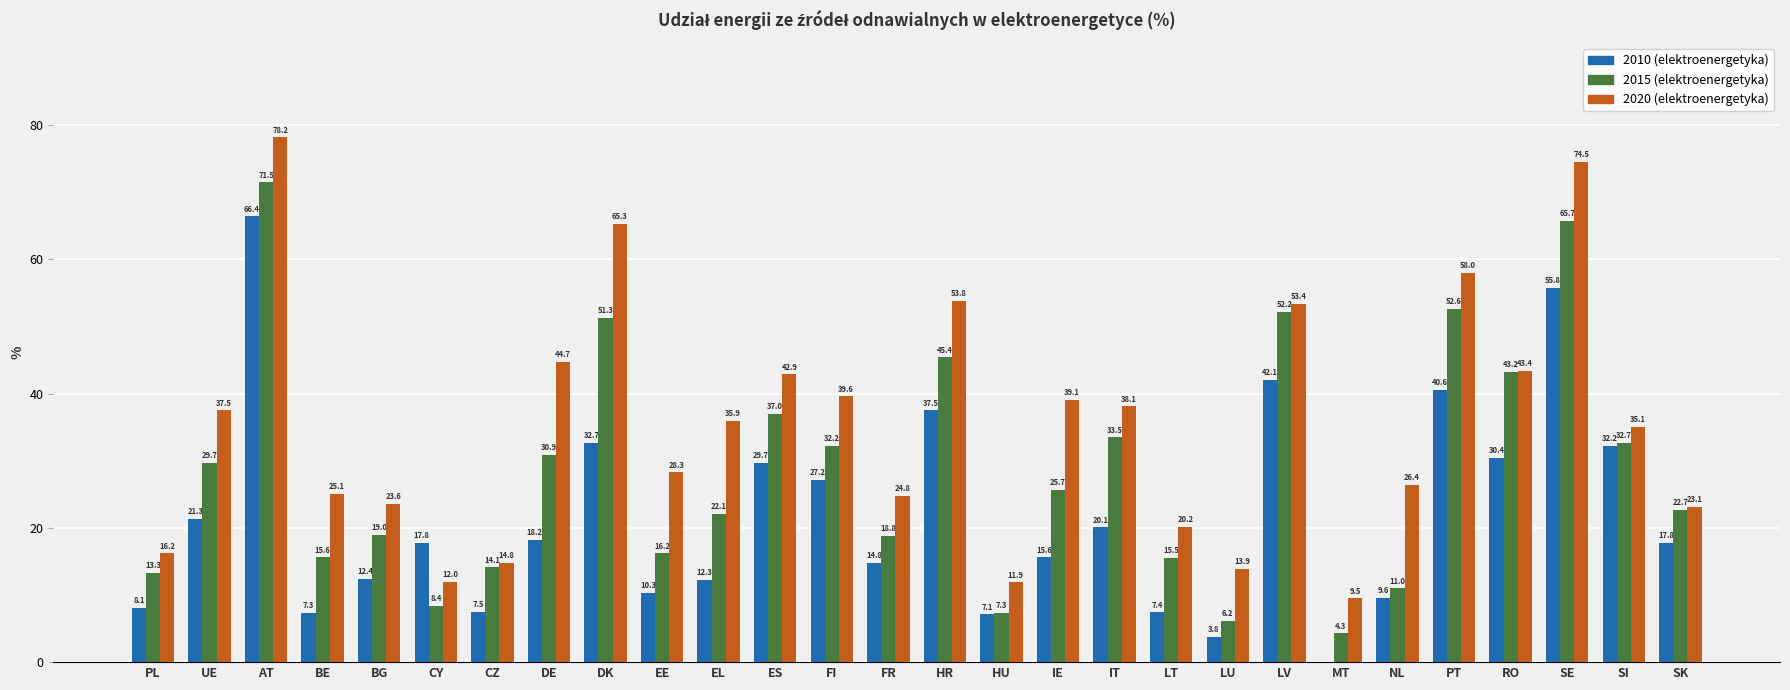

Is it true that 2010 (elektroenergetyka) equals 11.2 at BE?

False